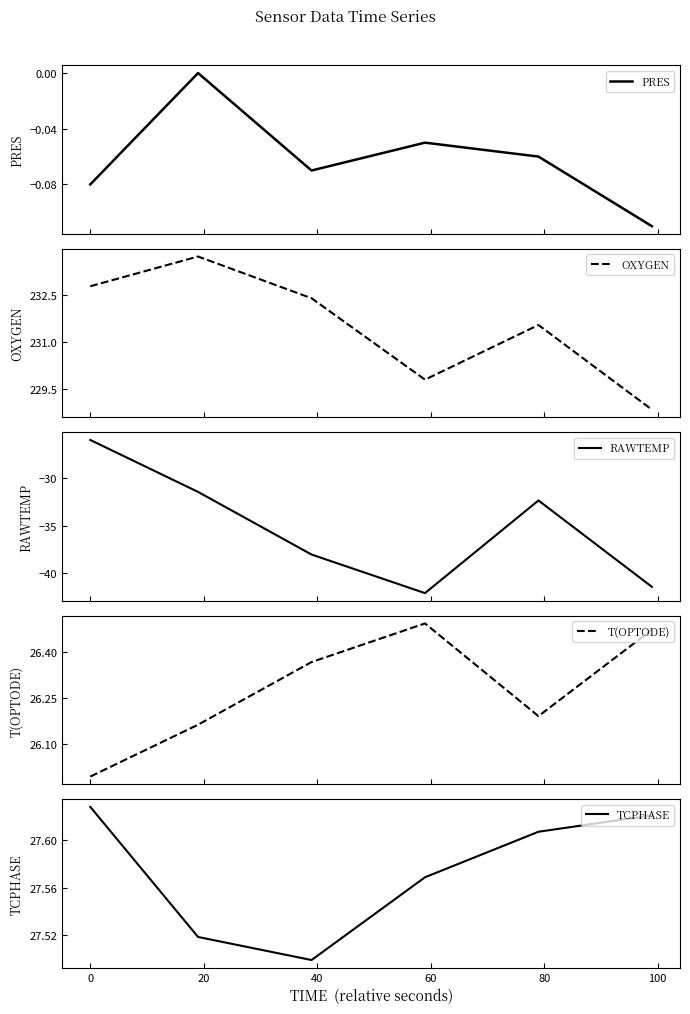

Reading right to left, extract all data points from this chart.

PRES: -0.1	-0.1	-0.1	-0.1	0.0	-0.1
OXYGEN: 228.8	231.6	229.8	232.4	233.7	232.8
RAWTEMP: -41.4	-32.4	-42.1	-38.0	-31.5	-26.0
T(OPTODE): 26.5	26.2	26.5	26.4	26.2	26.0
TCPHASE: 27.6	27.6	27.6	27.5	27.5	27.6